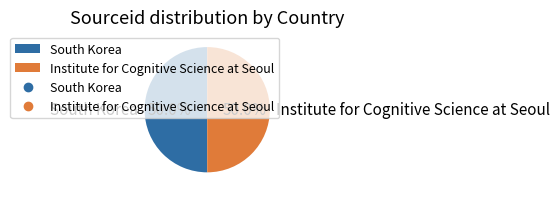

What percentage do Institute for Cognitive Science at Seoul and South Korea together represent?

100.0%